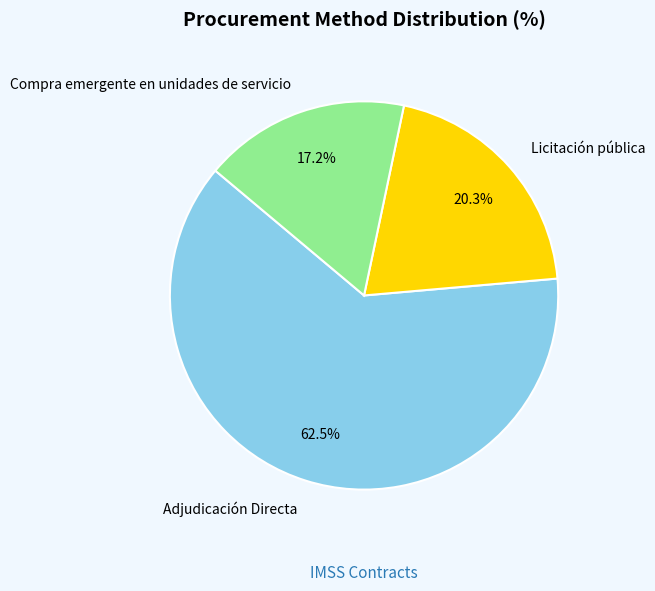

What is the ratio of the value at Licitación pública to the value at Adjudicación Directa?

0.3